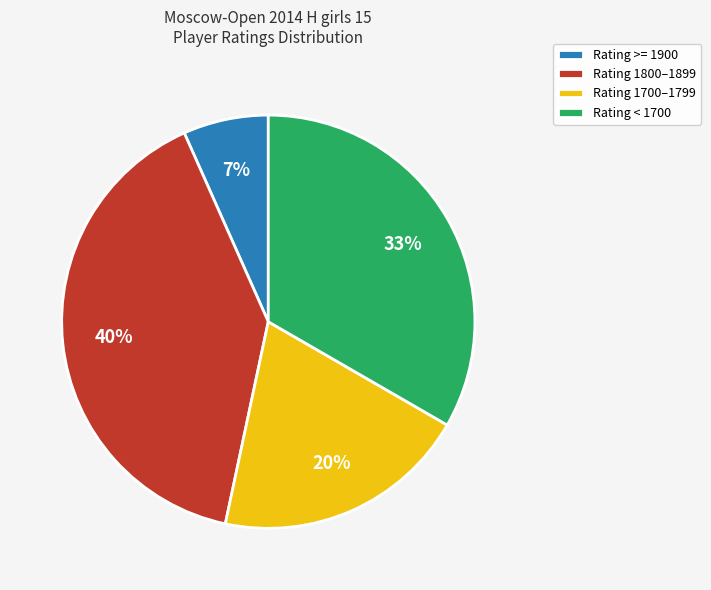

To the nearest percent, what is the average slice percentage?

25%